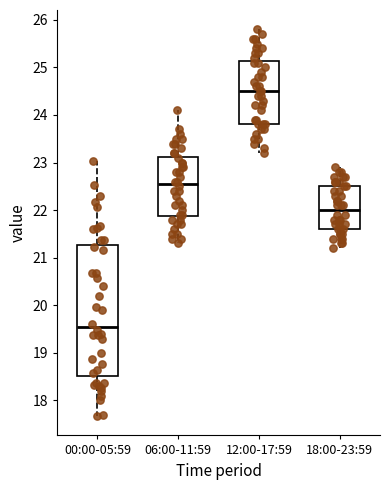

Reading left to right, read every box against the y-axis: the position of its median line, the range the box covers, and the ends of its whiskers. The values are not printed on the chart, so give them approximately, as read against the axis.

00:00-05:59: median 19.5, box 18.5 to 21.3, whiskers 17.7 to 23.0
06:00-11:59: median 22.6, box 21.9 to 23.1, whiskers 21.3 to 24.1
12:00-17:59: median 24.5, box 23.8 to 25.1, whiskers 23.2 to 25.8
18:00-23:59: median 22.0, box 21.6 to 22.5, whiskers 21.2 to 22.9